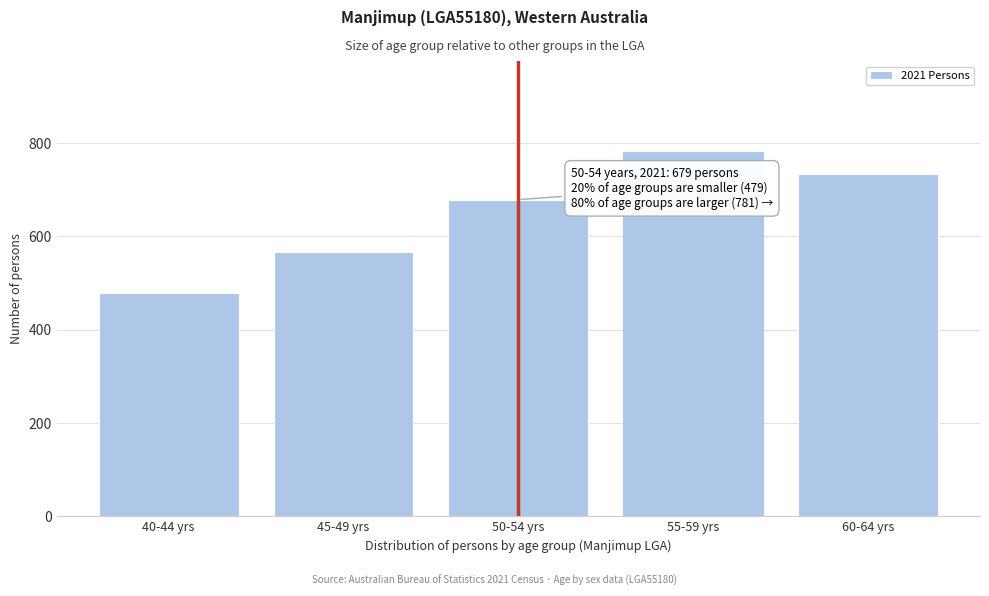

Reading left to right, list all the values displayed in this chart.

479	566	679	781	733